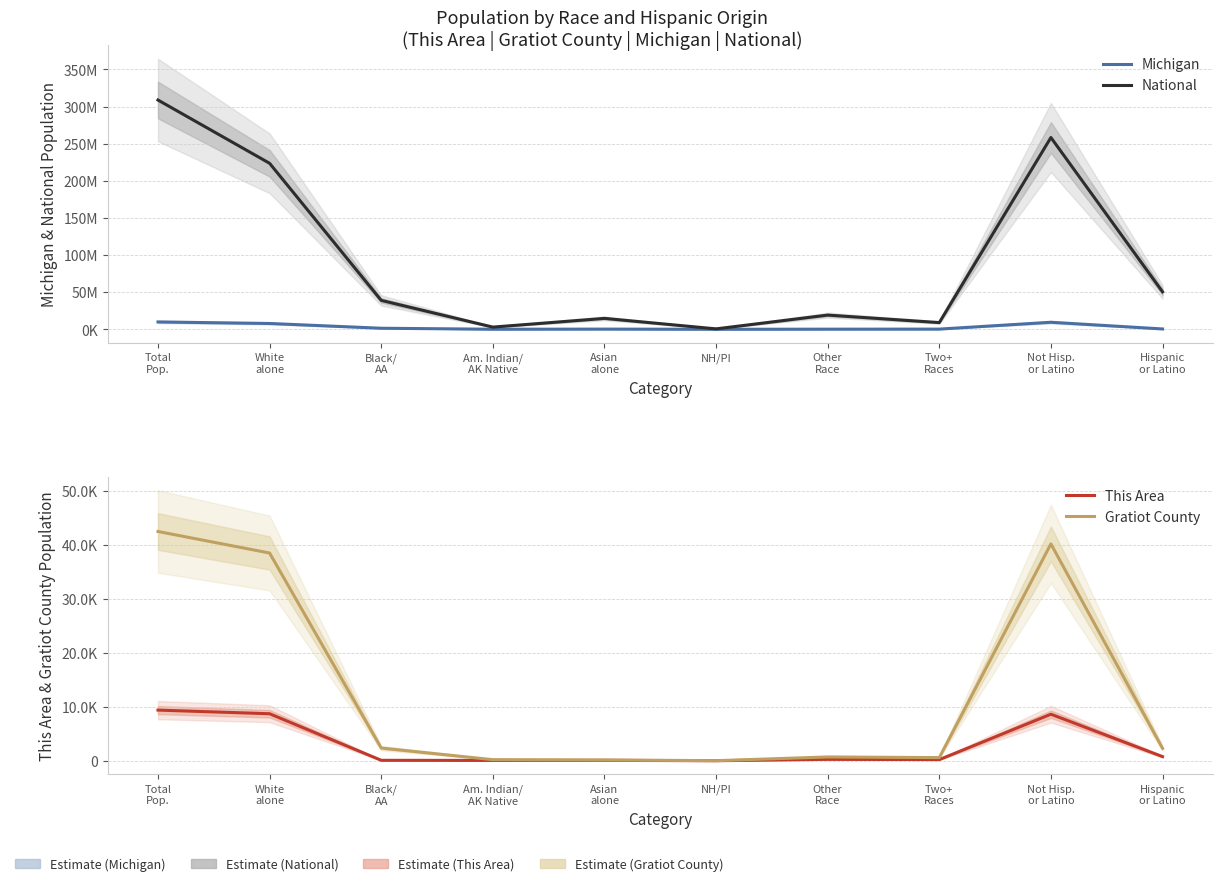

Which category has the highest value in the National series?

Total
Pop.